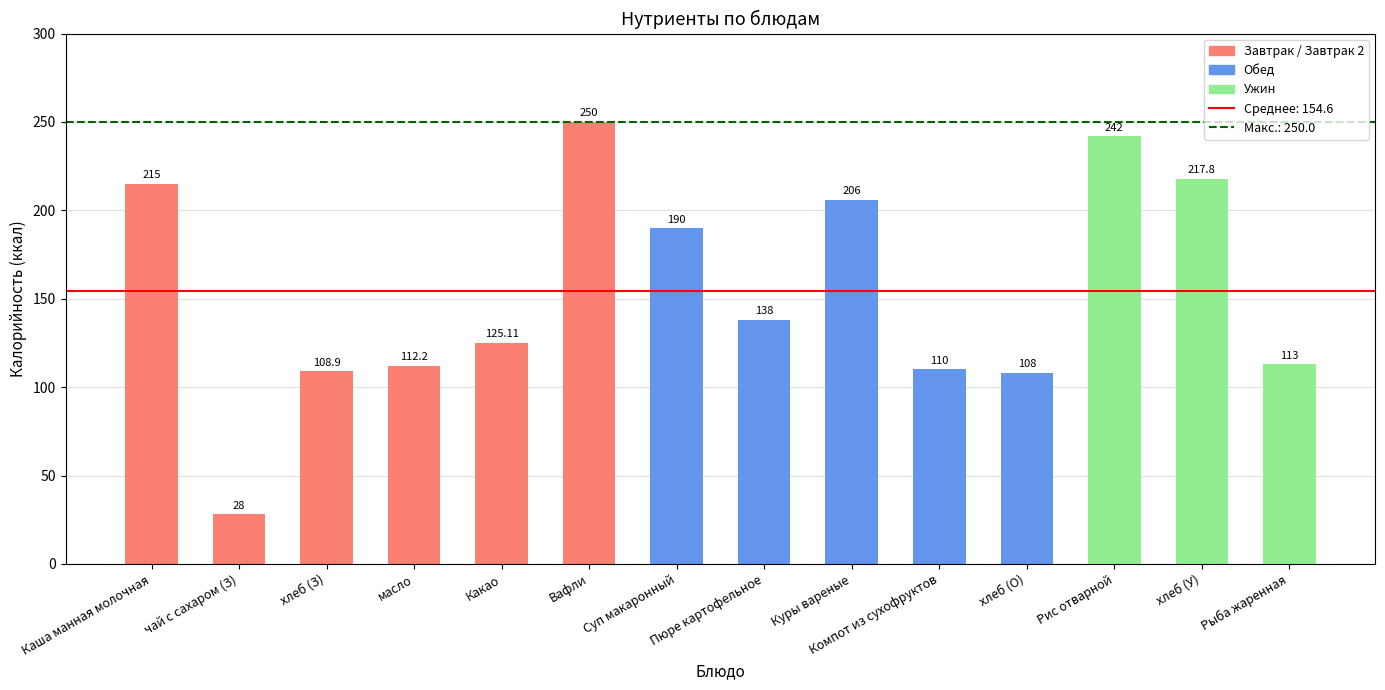

The value at Рыба жаренная is 113.0. True or false?

True